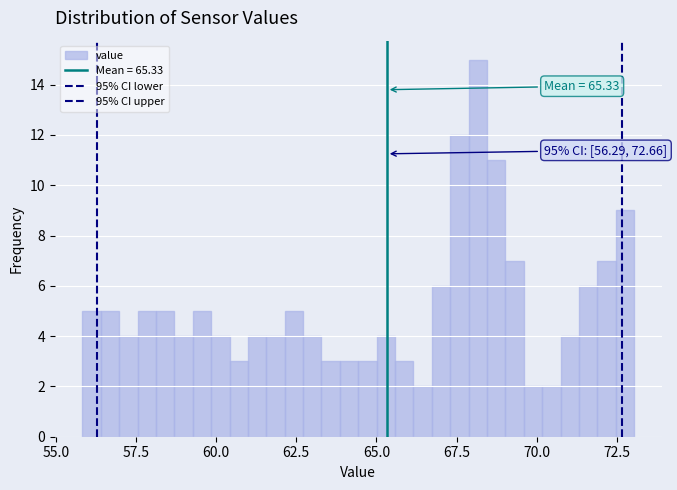

Read against the x-axis, roughly where is the centre of the tallest bar?

68.0